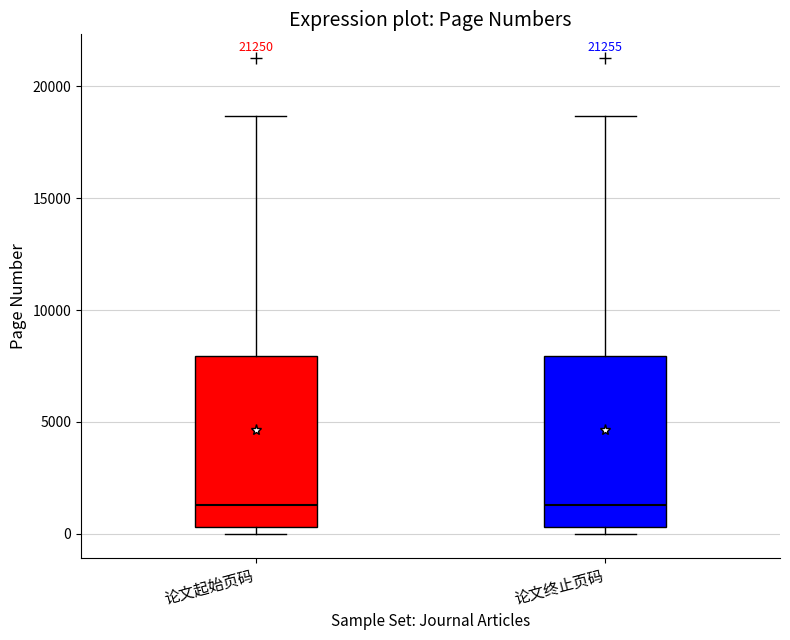

Reading left to right, transcribe this box plot: for each box, give where its median line is, the range the box spans, and where its two whiskers end, as read against the y-axis. The values are not printed on the chart, so give them approximately, as read against the axis.

论文起始页码: median 1500, box 500 to 8000, whiskers 0 to 18500
论文终止页码: median 1500, box 500 to 8000, whiskers 0 to 18500